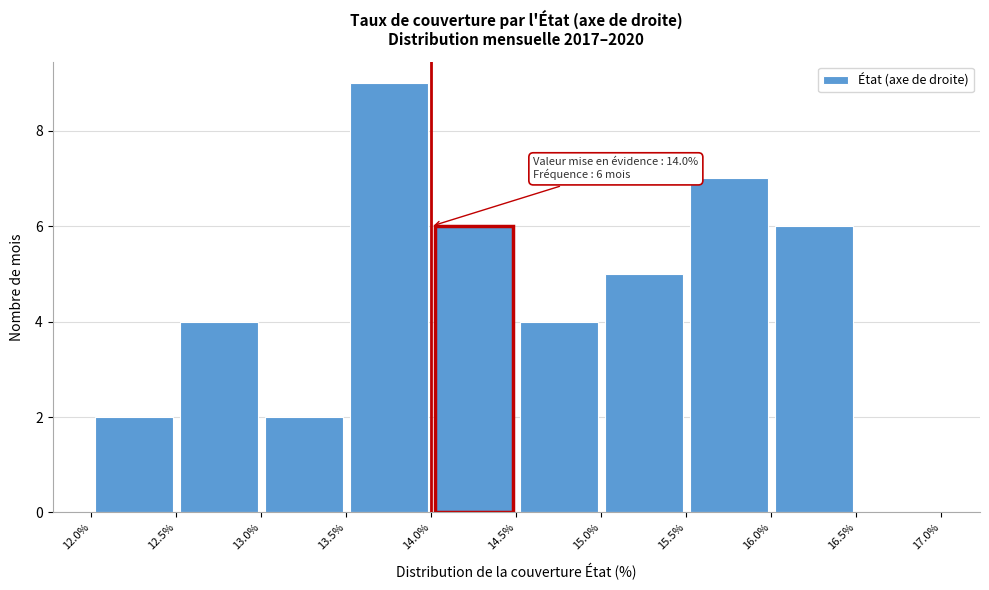

Which range on the x-axis has the tallest bar?

13.5% to 14.0%